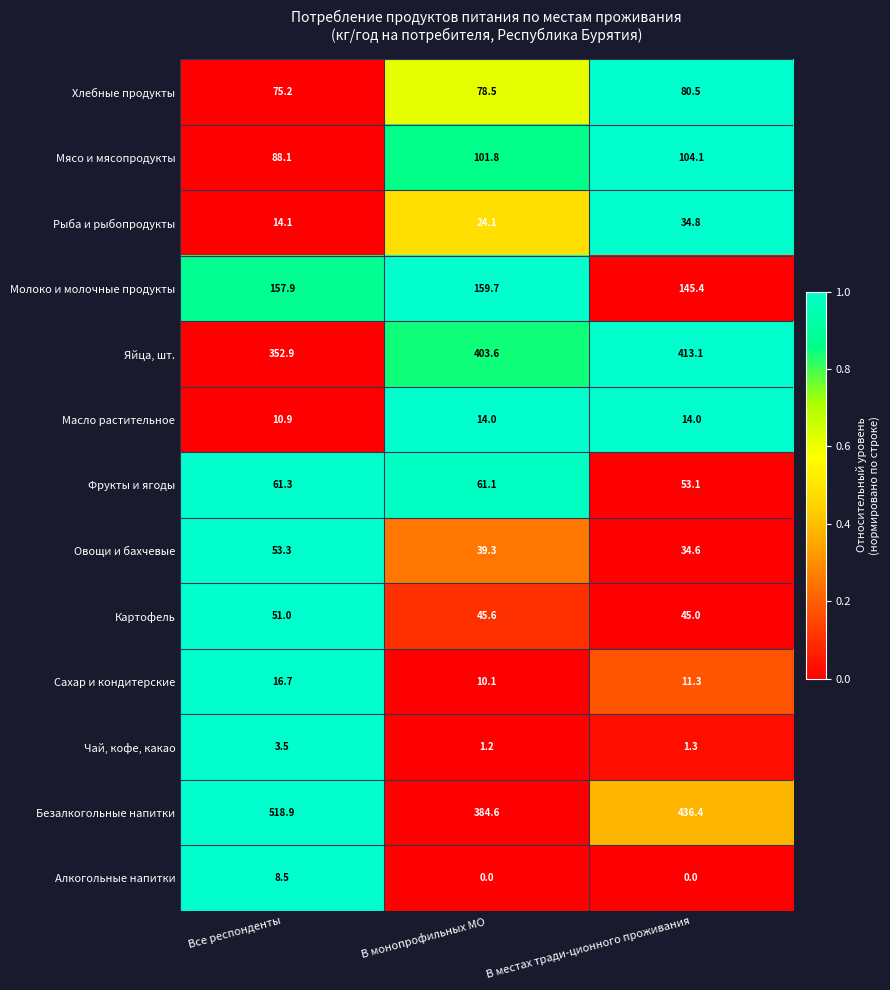

What is the difference between the highest and lowest values at Все респонденты?

515.4